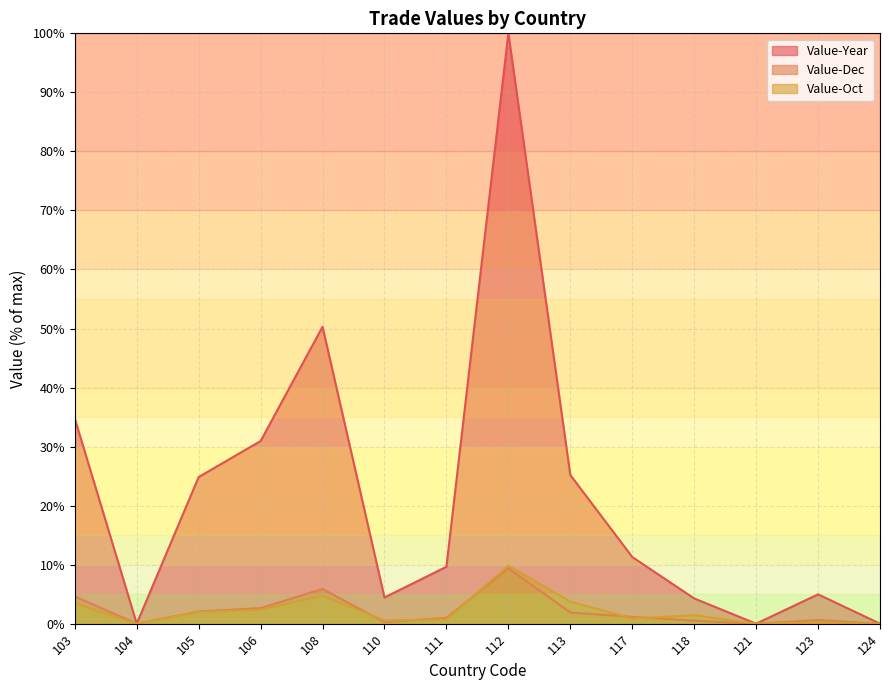

The Value-Year series shows 47.7 at 106. True or false?

False